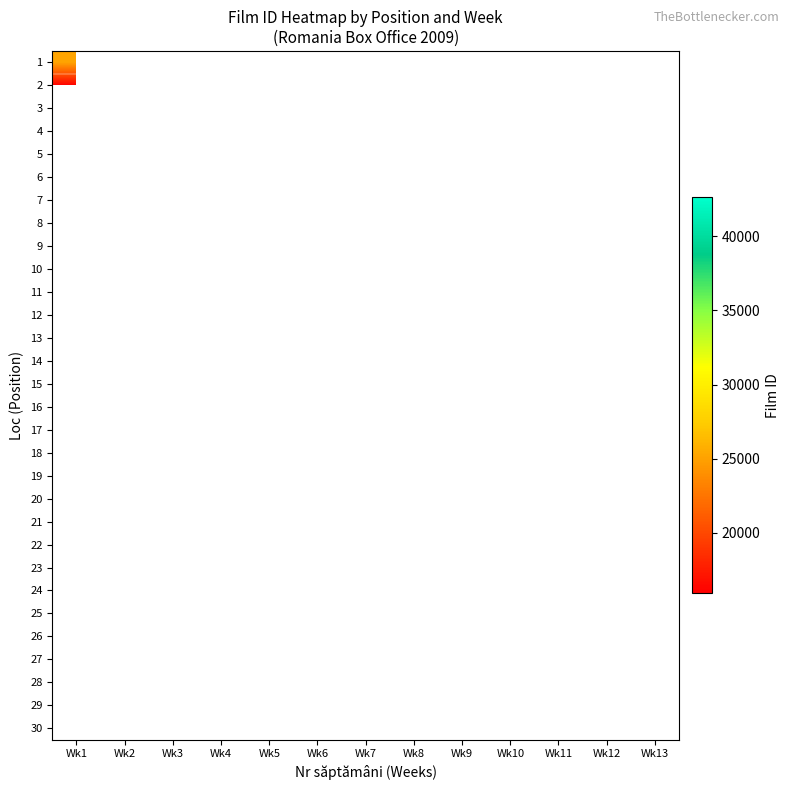

At which category is the sum across all series the highest?

Wk1